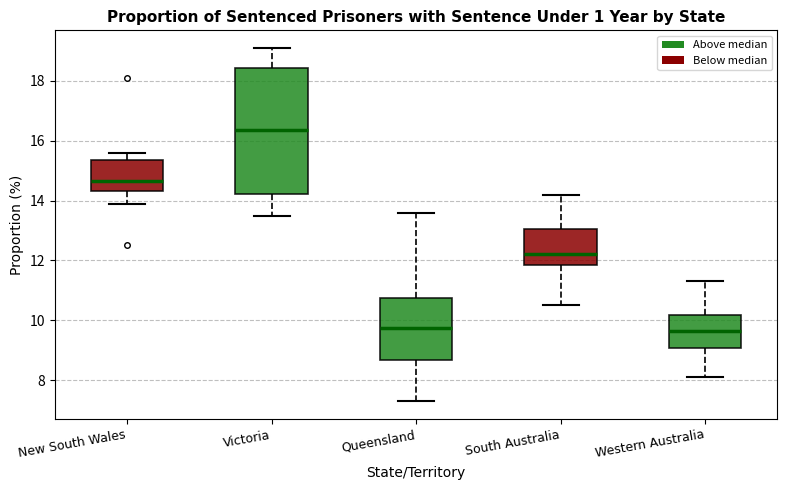

Reading left to right, transcribe this box plot: for each box, give where its median line is, the range the box spans, and where its two whiskers end, as read against the y-axis. The values are not printed on the chart, so give them approximately, as read against the axis.

New South Wales: median 14.6, box 14.4 to 15.4, whiskers 14.0 to 15.6
Victoria: median 16.4, box 14.2 to 18.4, whiskers 13.6 to 19.2
Queensland: median 9.8, box 8.6 to 10.8, whiskers 7.4 to 13.6
South Australia: median 12.2, box 11.8 to 13.0, whiskers 10.6 to 14.2
Western Australia: median 9.6, box 9.0 to 10.2, whiskers 8.2 to 11.4